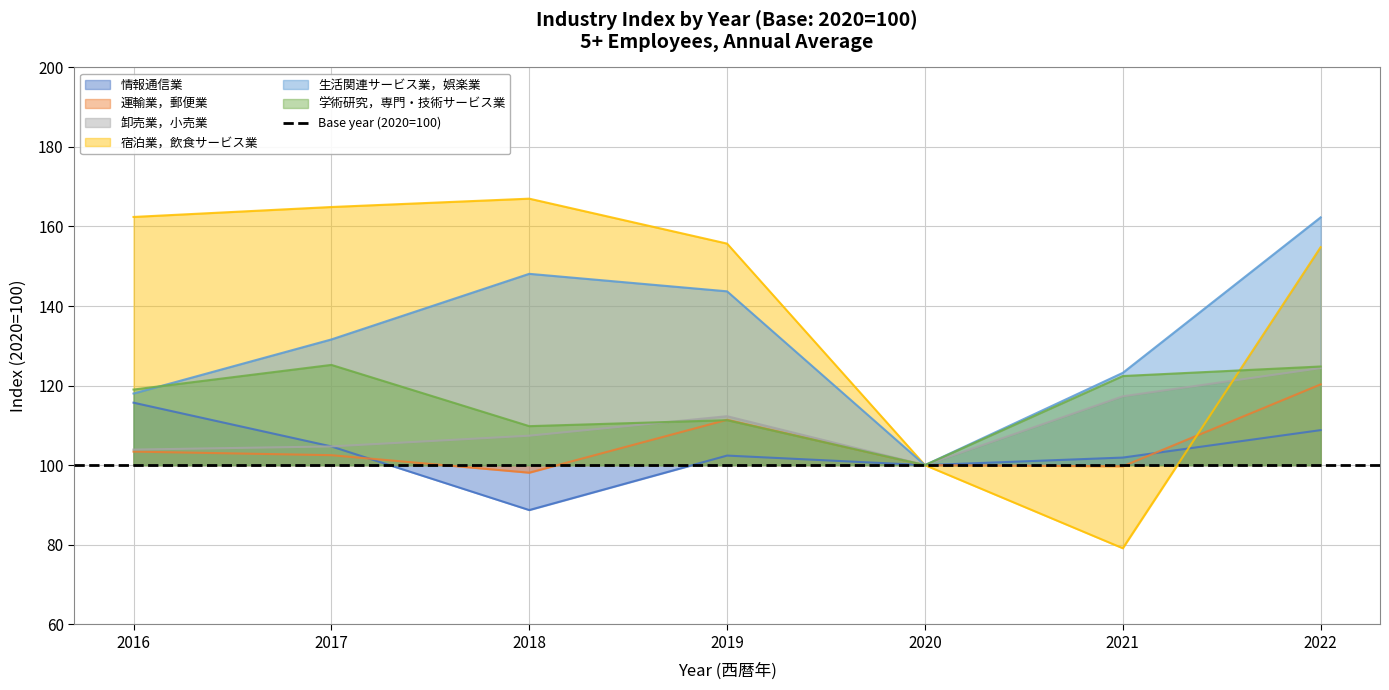

At which category is the sum across all series the highest?

2022